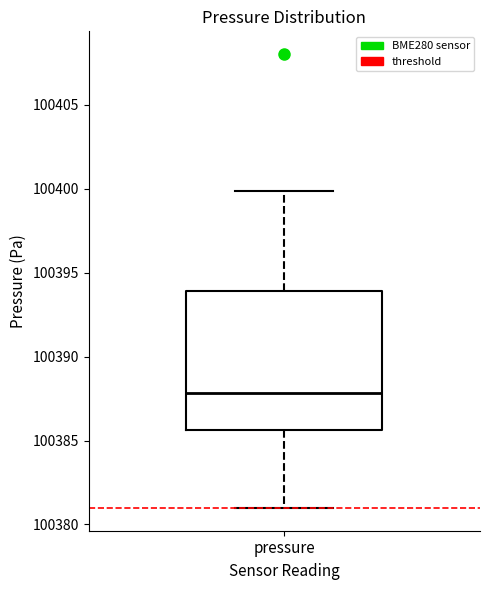

Where does the median line of the box for pressure sit on the y-axis? The values are not printed on the chart, so give them approximately, as read against the axis.

100388.0